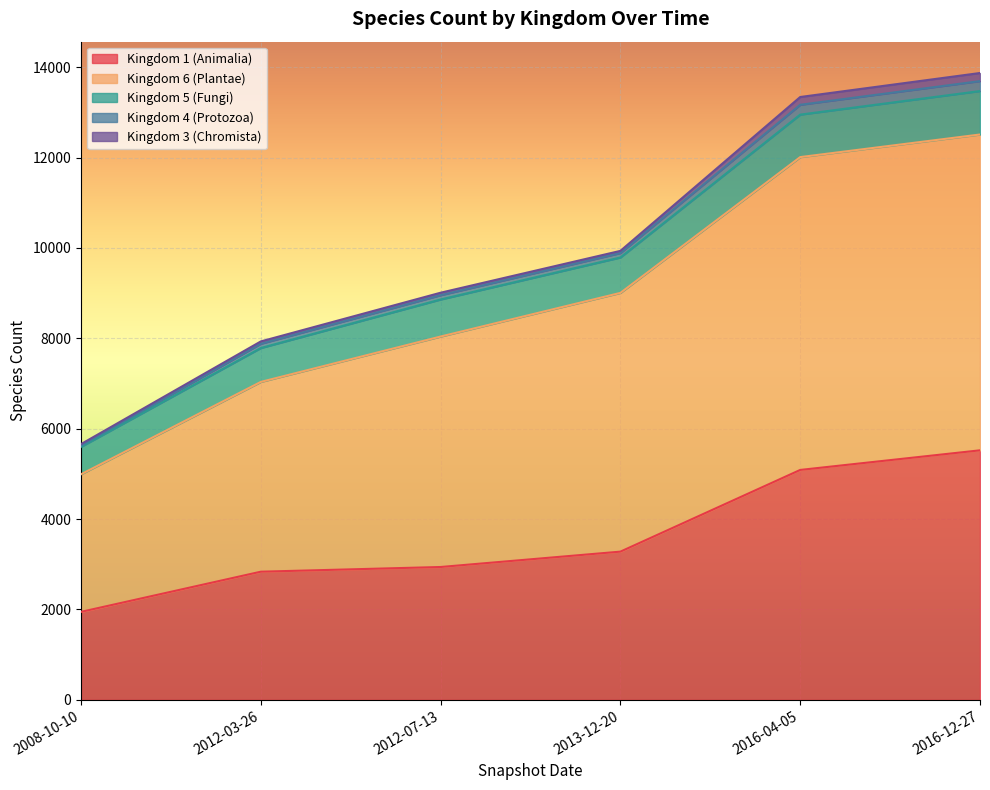

What is the total value across all series at 2012-03-26?

7932